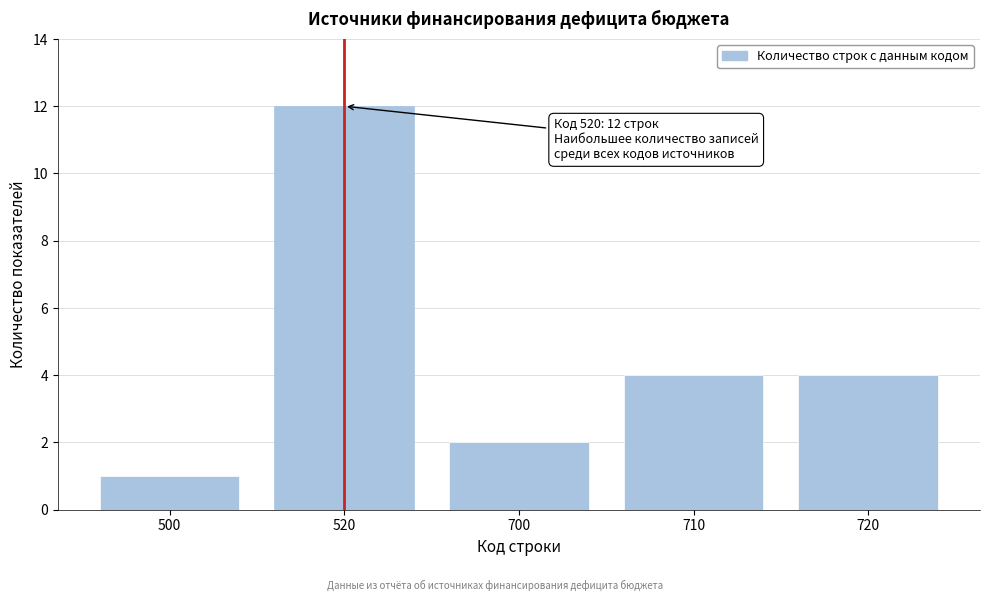

Reading left to right, extract all data points from this chart.

1	12	2	4	4